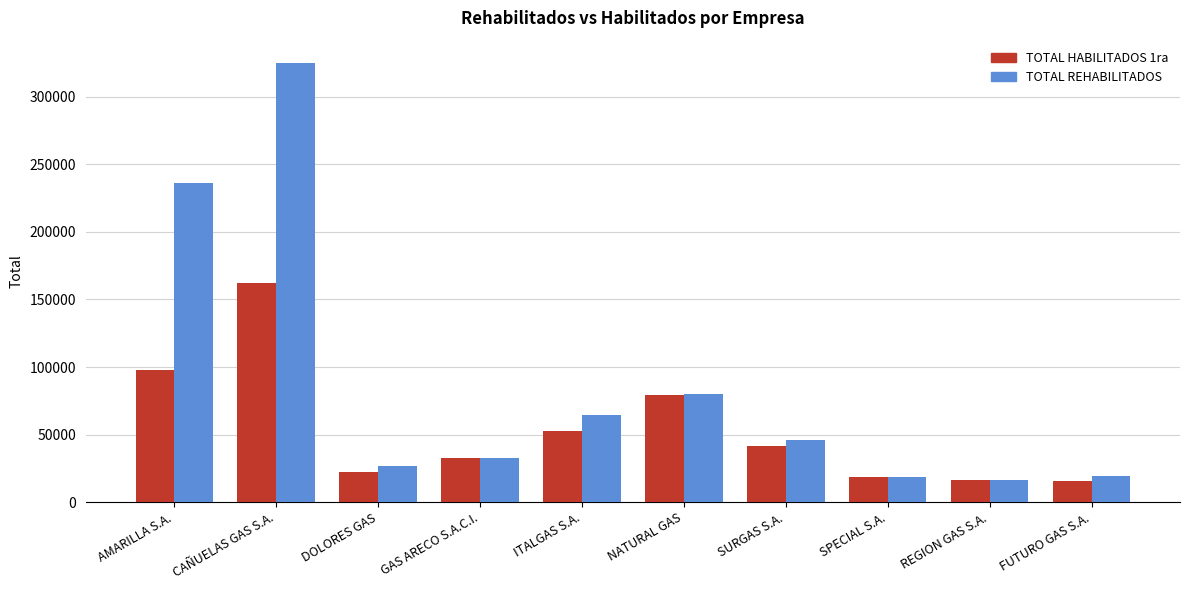

The TOTAL HABILITADOS 1ra series shows 56980 at SURGAS S.A.. True or false?

False